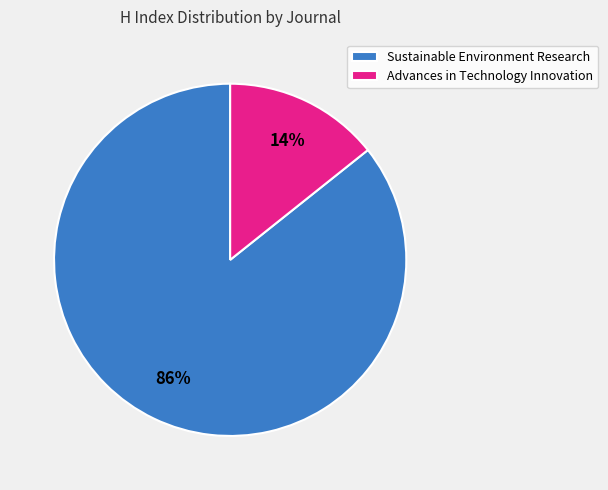

Do Advances in Technology Innovation and Sustainable Environment Research together represent more than half of the pie?

Yes